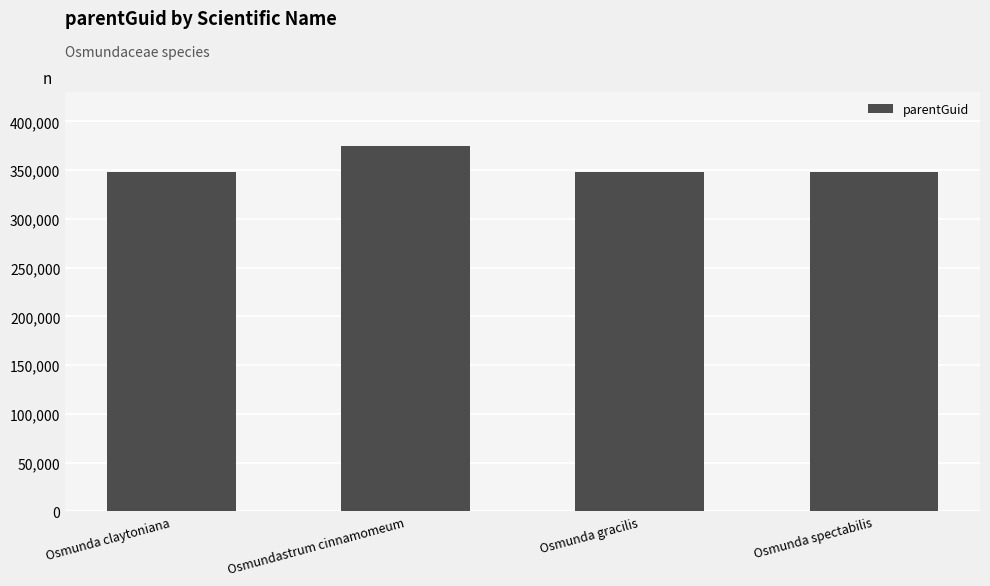

Are the bars horizontal?

No